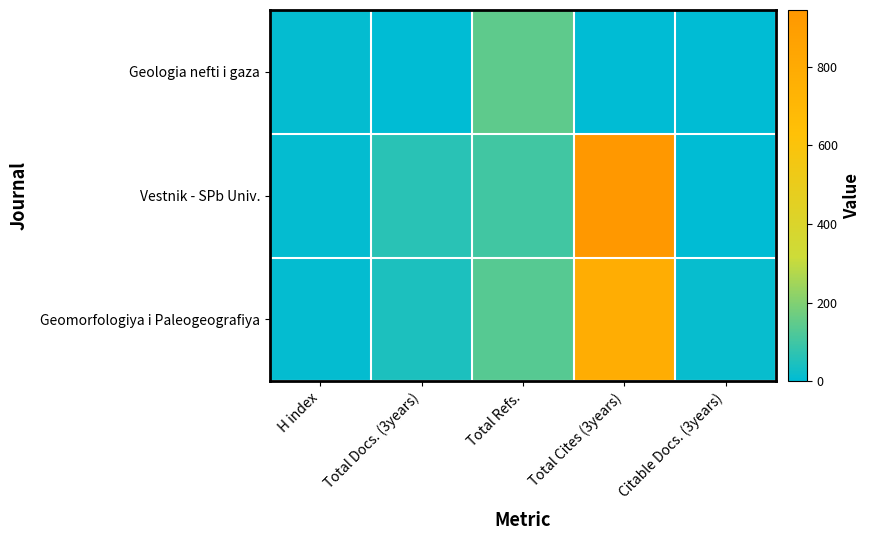

List the series in order of their peak value, highest first.

Vestnik - SPb Univ., Geomorfologiya i Paleogeografiya, Geologia nefti i gaza